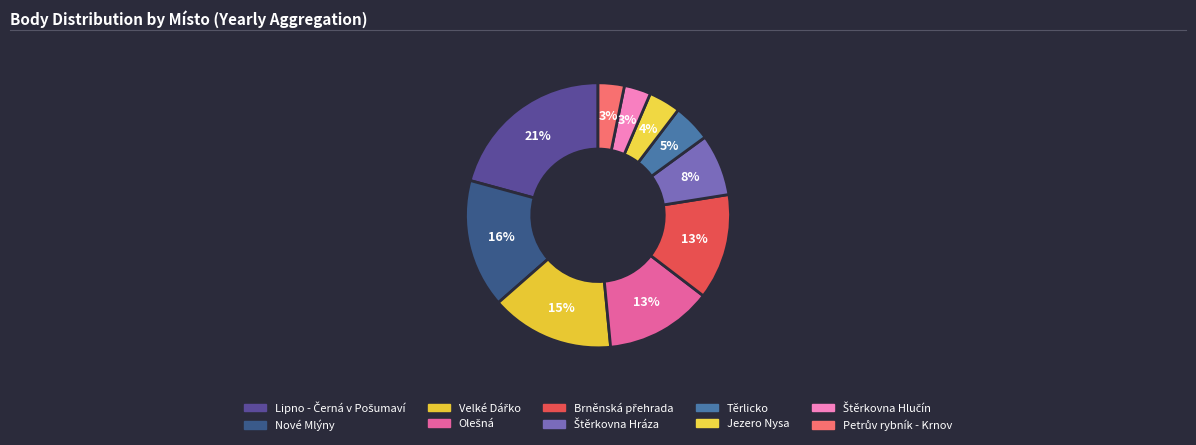

How many slices are in this pie chart?

10